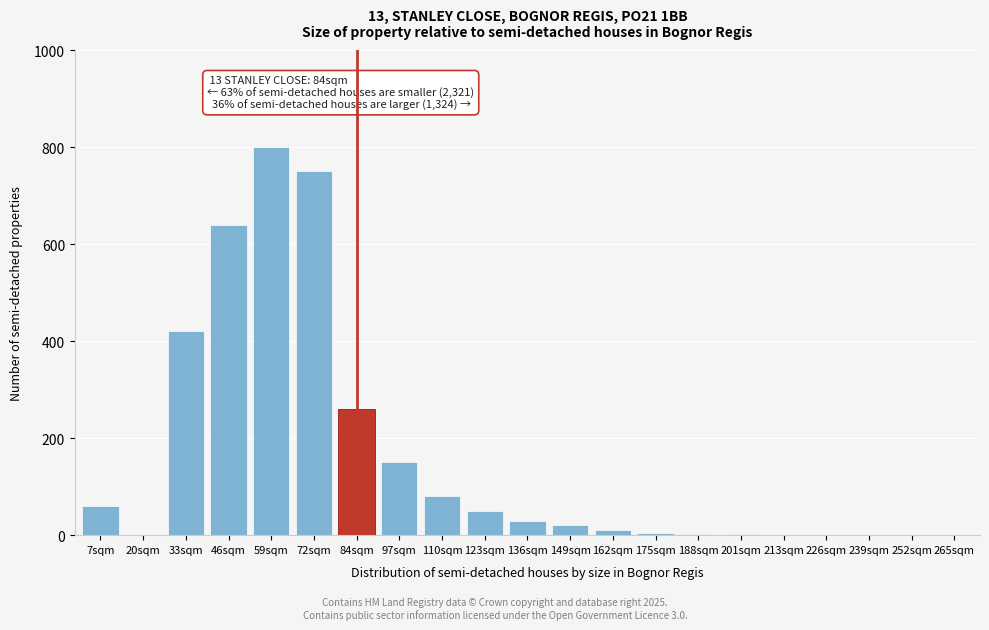

At which label is the value closest to 400?

33sqm